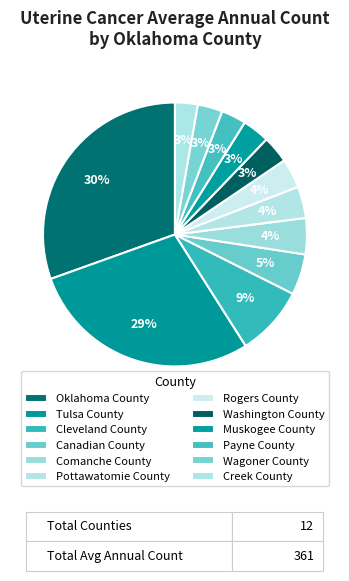

True or false: Muskogee County accounts for 1% of the total.

False